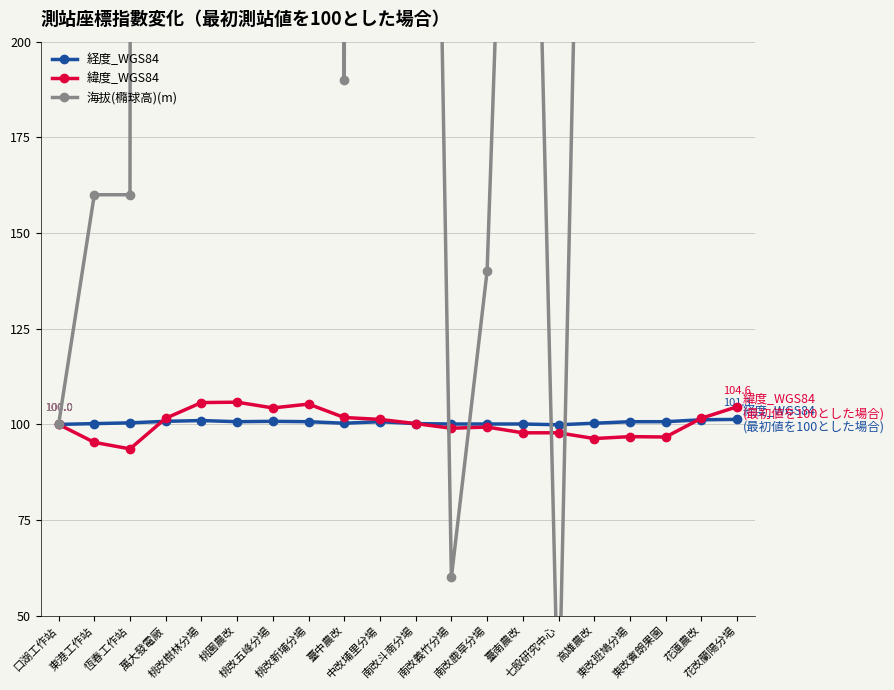

Between 南改鹿草分場 and 中改埔里分場, which is larger?

中改埔里分場